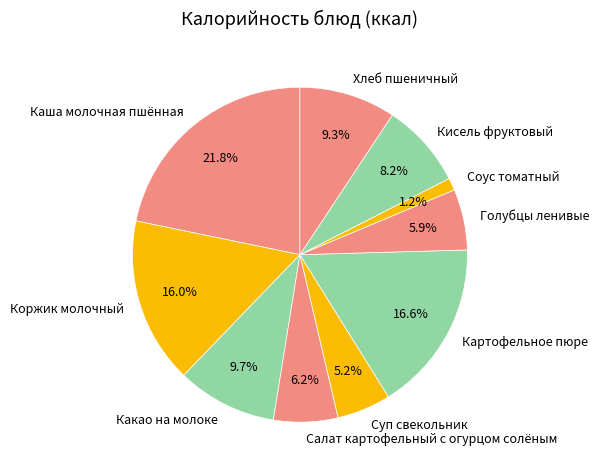

True or false: Какао на молоке accounts for 10% of the total.

True